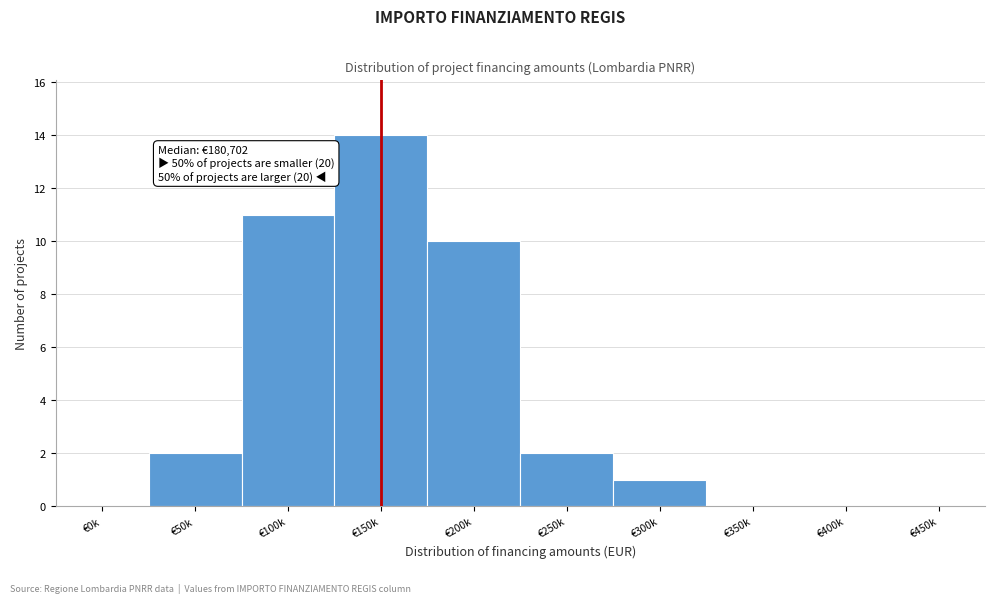

Reading left to right, list all the values displayed in this chart.

€0k=0	€50k=2	€100k=11	€150k=14	€200k=10	€250k=2	€300k=1	€350k=0	€400k=0	€450k=0